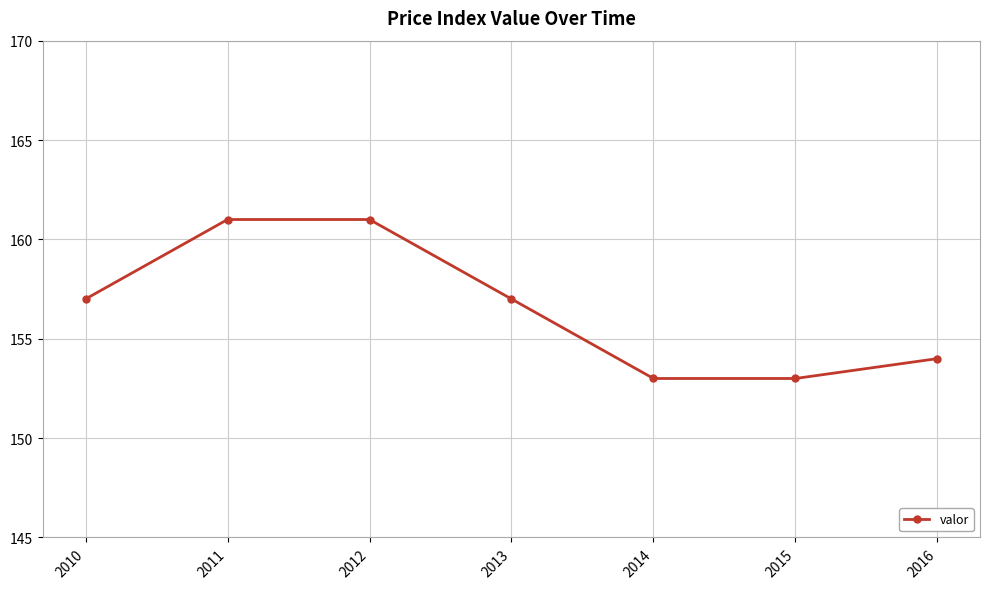

The chart shows a value of 153 at 2014. True or false?

True